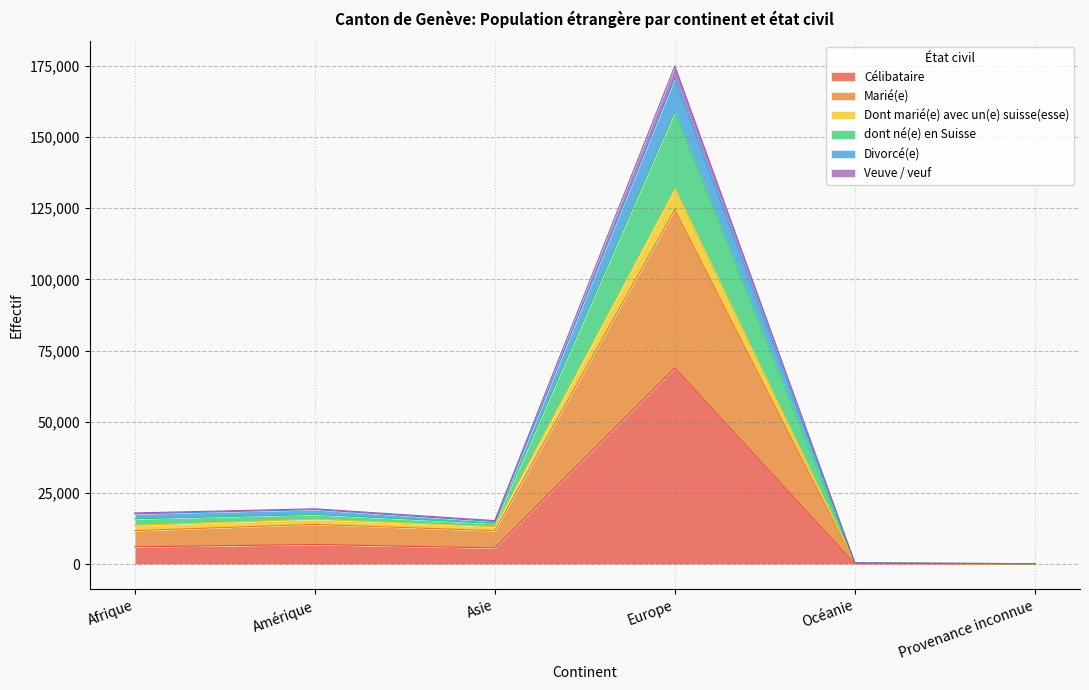

Rank the categories by Célibataire value from lowest to highest.

Provenance inconnue, Océanie, Asie, Afrique, Amérique, Europe